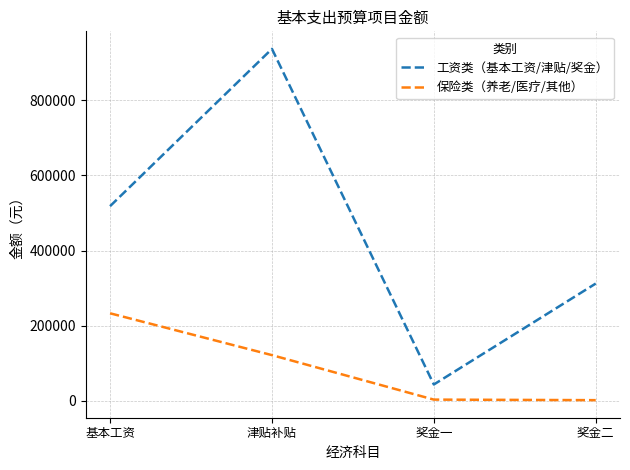

List the series in order of their peak value, highest first.

工资类（基本工资/津贴/奖金）, 保险类（养老/医疗/其他）